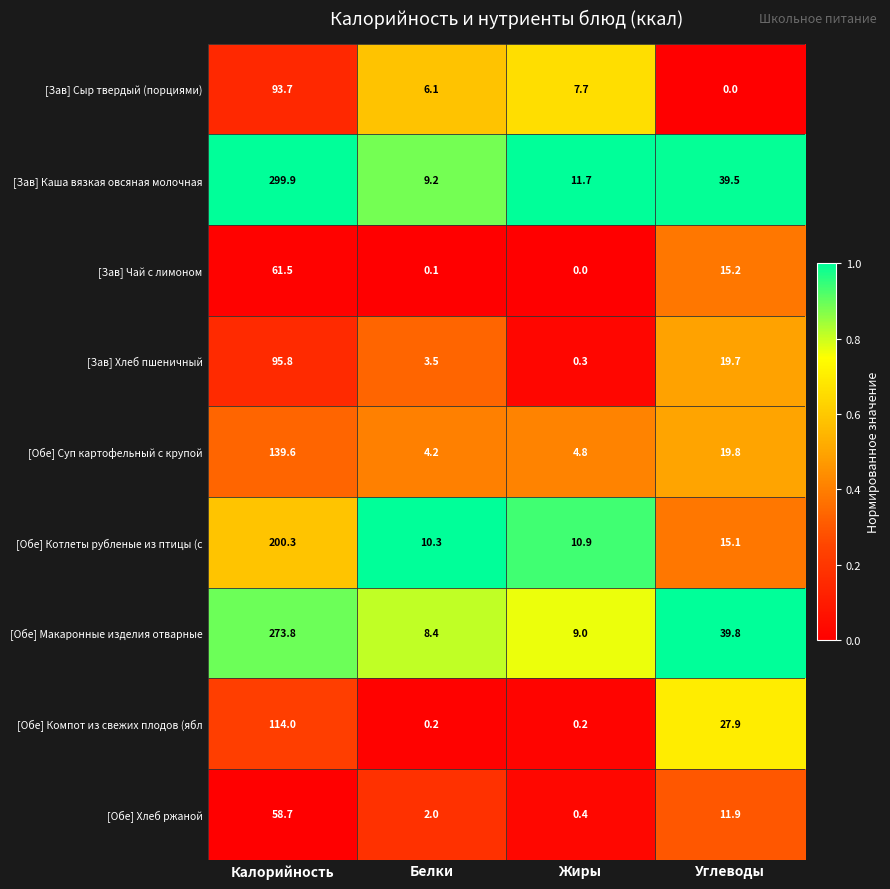

What is the sum of the [Обе] Макаронные изделия отварные values at Белки and Углеводы?

48.2